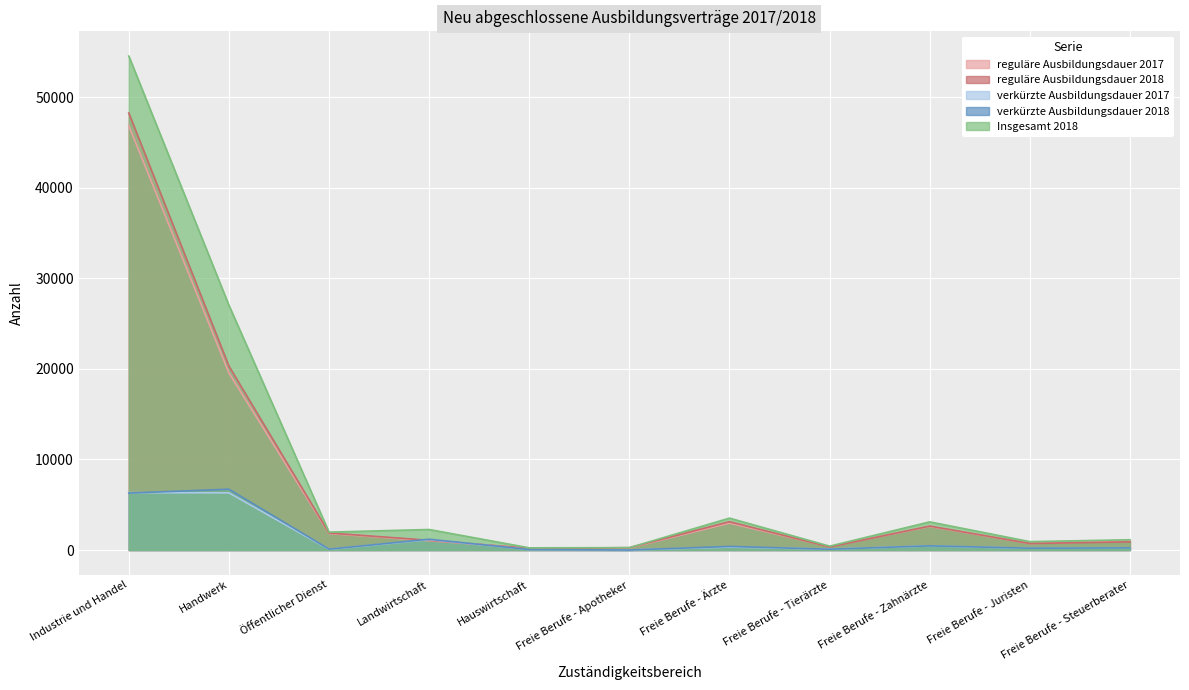

What is the label of the 4th point from the left?

Landwirtschaft